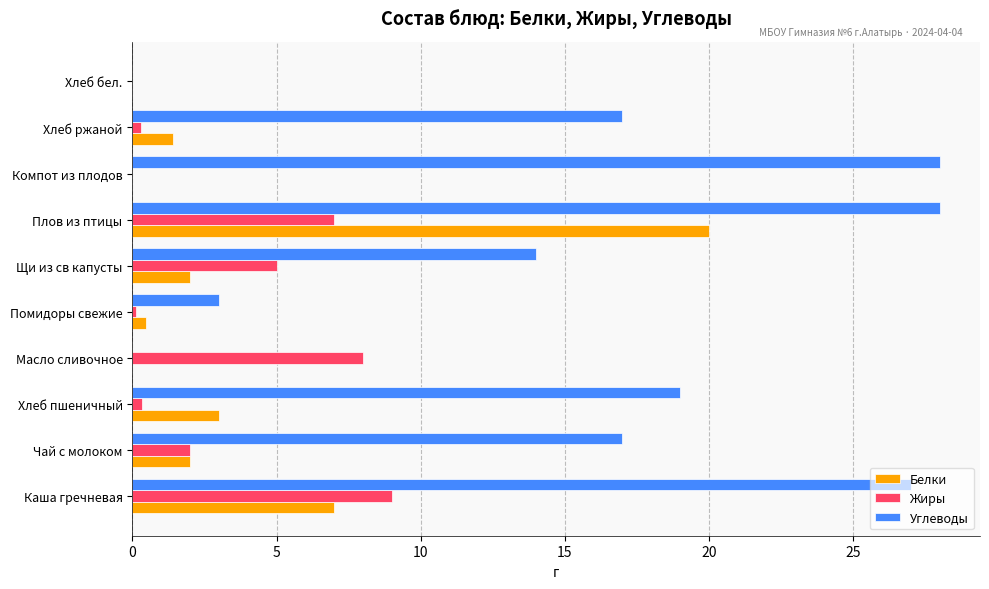

What are all the series names shown in the legend?

Белки, Жиры, Углеводы